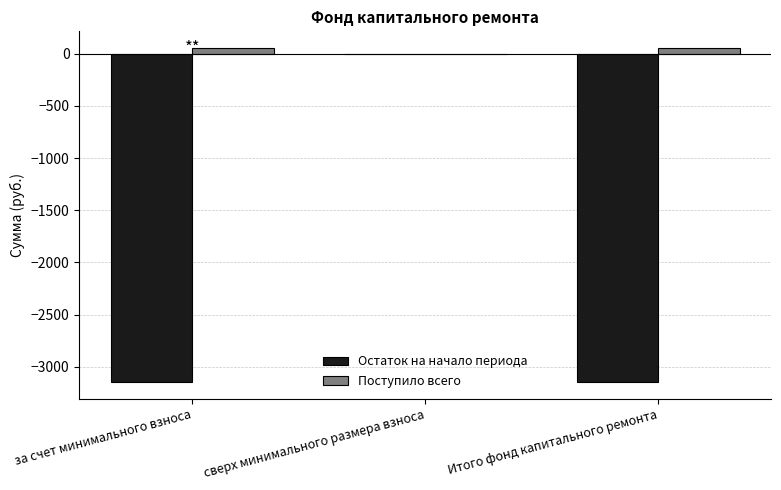

Reading right to left, transcribe all the data shown in this chart.

Остаток на начало периода: Итого фонд капитального ремонта=-3147.9	сверх минимального размера взноса=0.0	за счет минимального взноса=-3147.9
Поступило всего: Итого фонд капитального ремонта=54.4	сверх минимального размера взноса=0.0	за счет минимального взноса=54.4